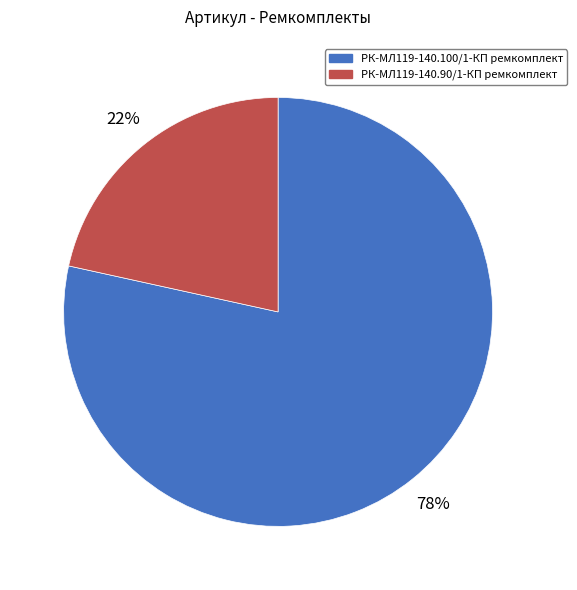

Rank the categories by value from highest to lowest.

РК-МЛ119-140.100/1-КП ремкомплект, РК-МЛ119-140.90/1-КП ремкомплект